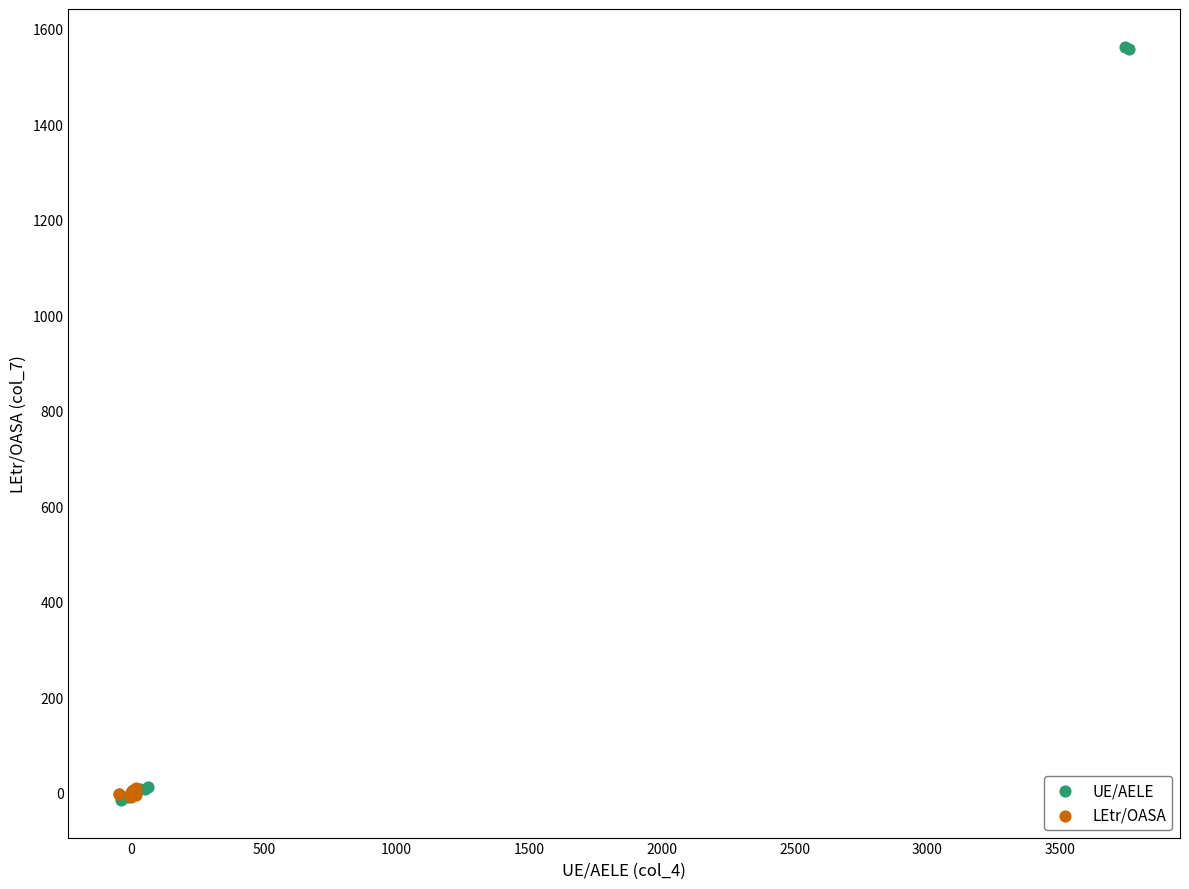

Which series contains the highest Y value?

UE/AELE